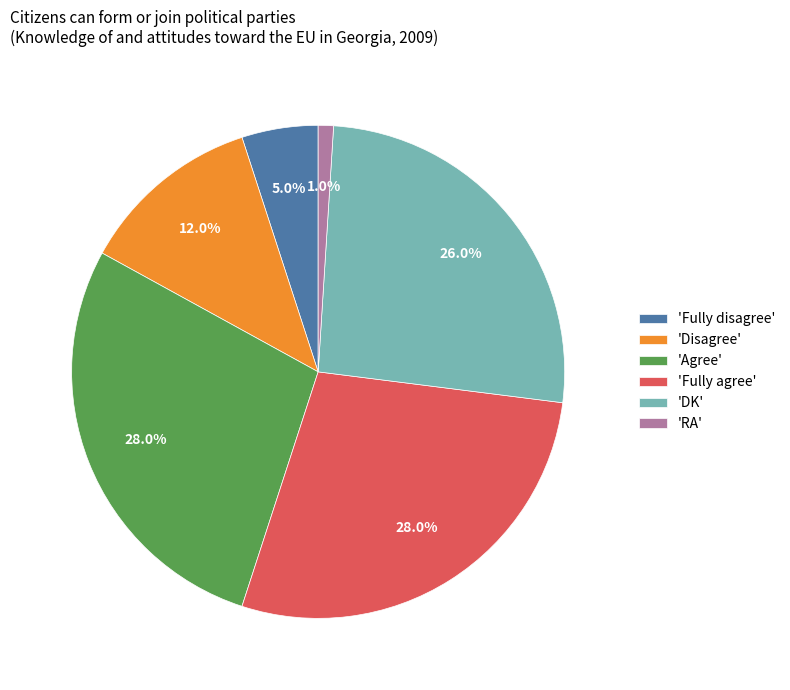

Is there a majority slice in this chart?

No